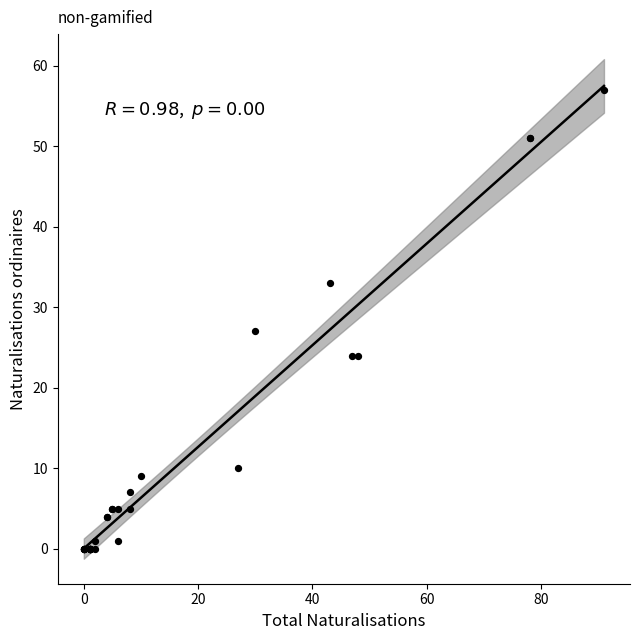

What Y value in the scatter plot is closest to 28?

27